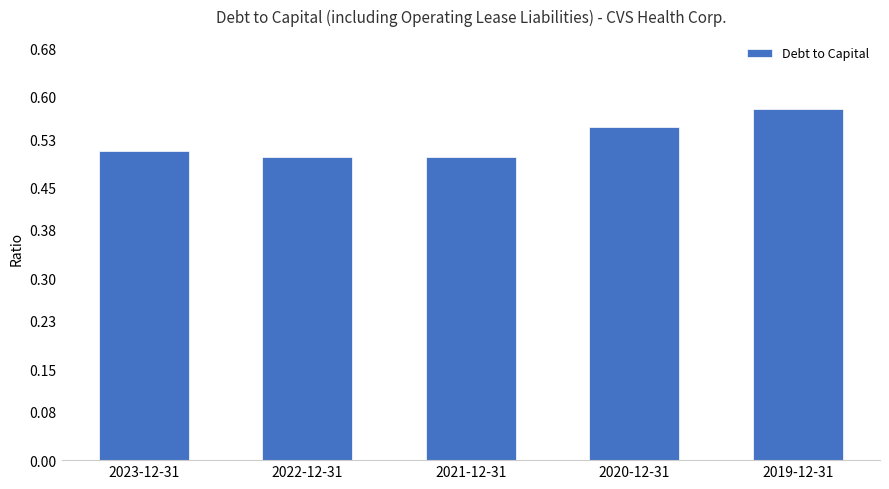

The value at 2023-12-31 is 0.5. True or false?

True